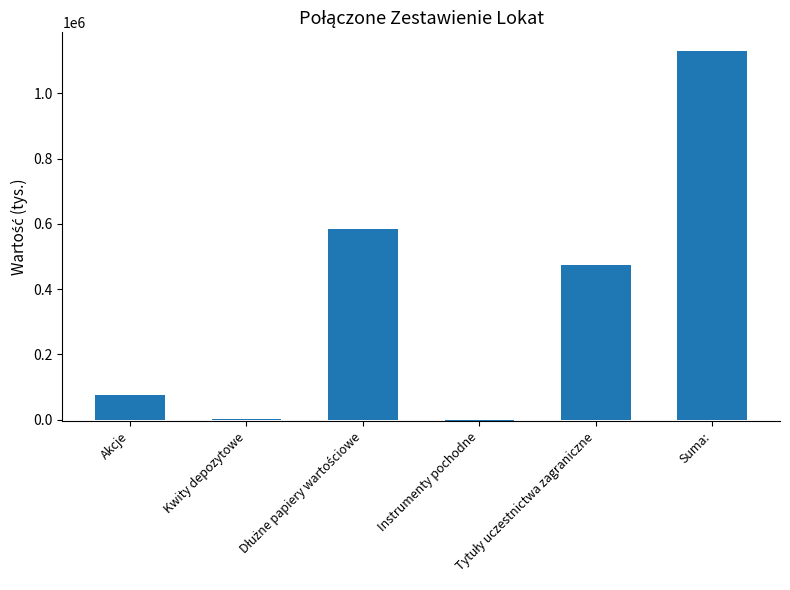

What is the sum of all values?

2260340